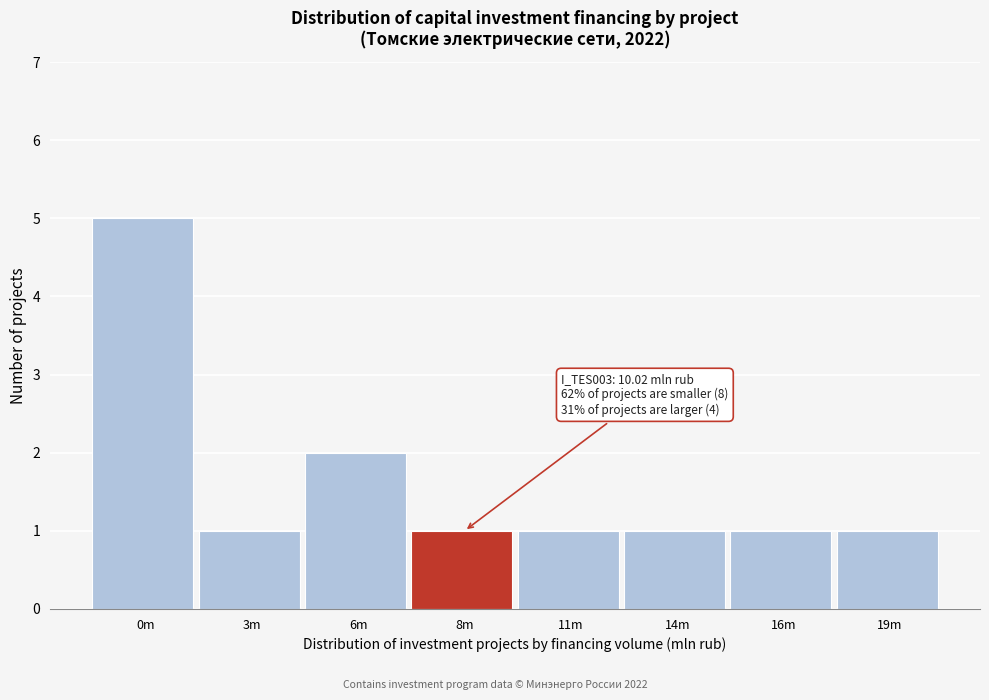

Reading left to right, extract all data points from this chart.

0m=5	3m=1	6m=2	8m=1	11m=1	14m=1	16m=1	19m=1